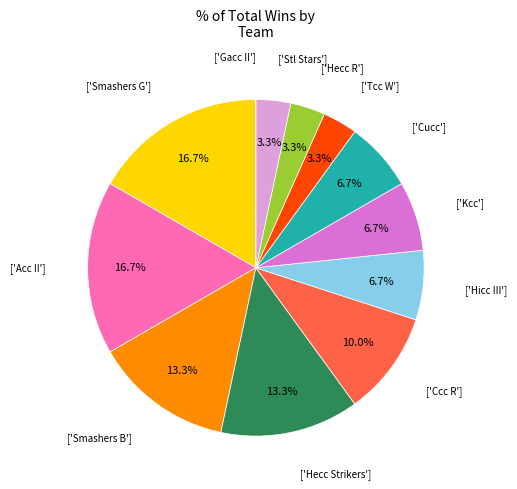

Is there a majority slice in this chart?

No